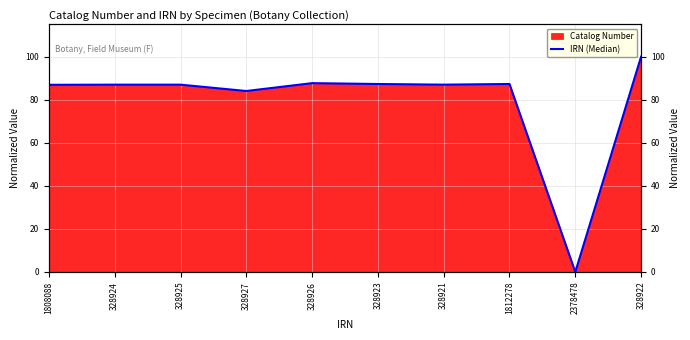

What is the label of the 6th point from the right?

328926